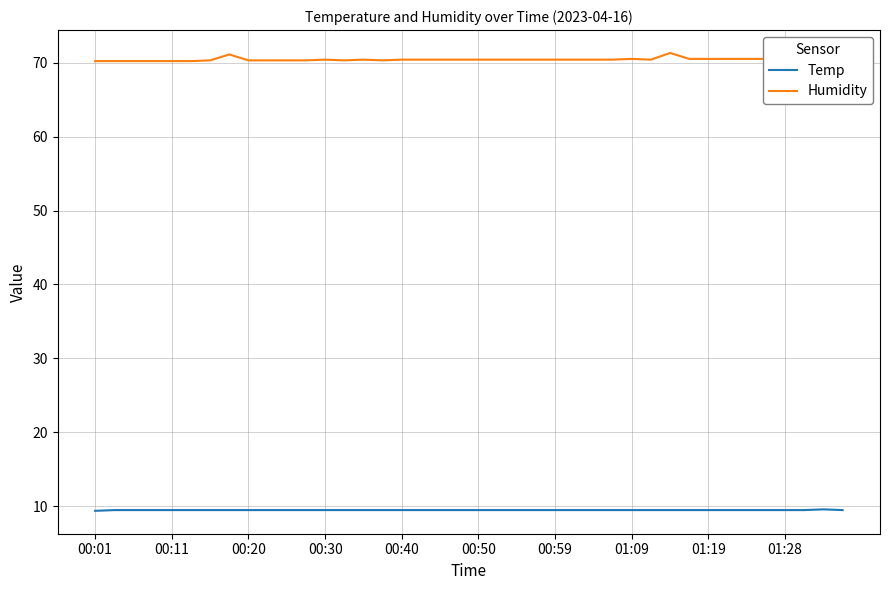

Which series has the largest range (max minus min)?

Humidity